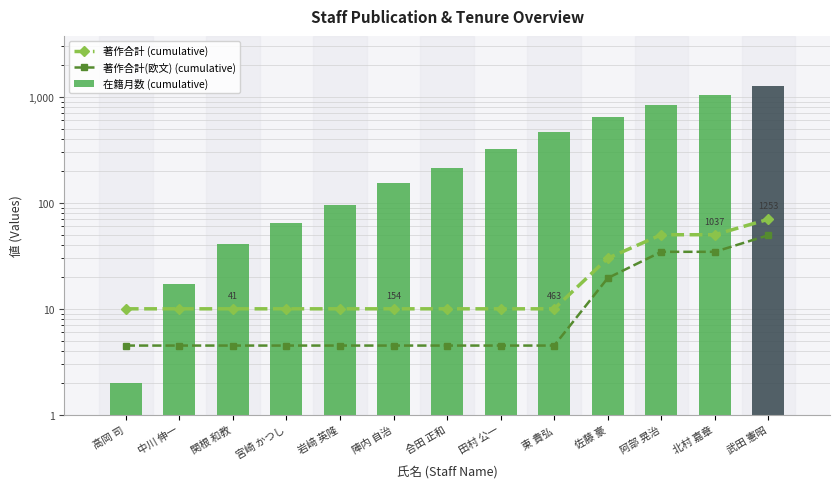

True or false: 著作合計 (cumulative) has a value of 3.8 at 合田 正和.

False